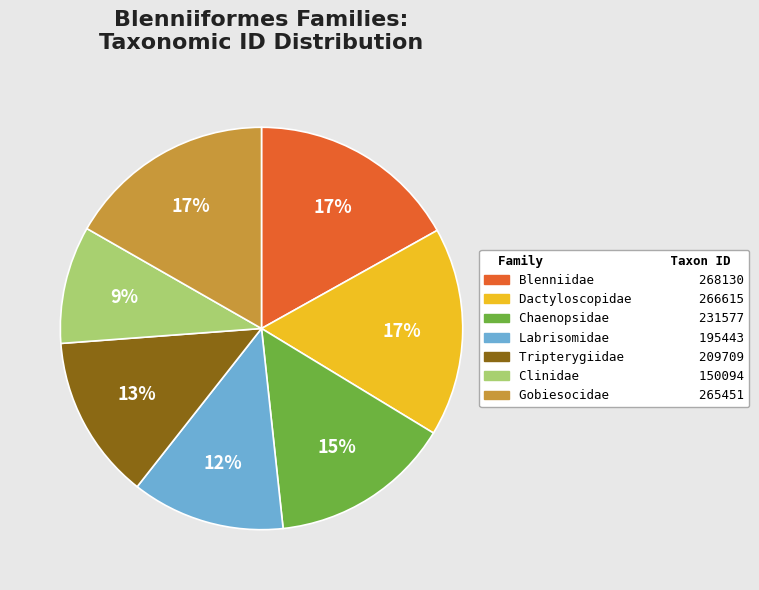

Does any single category account for the majority?

No